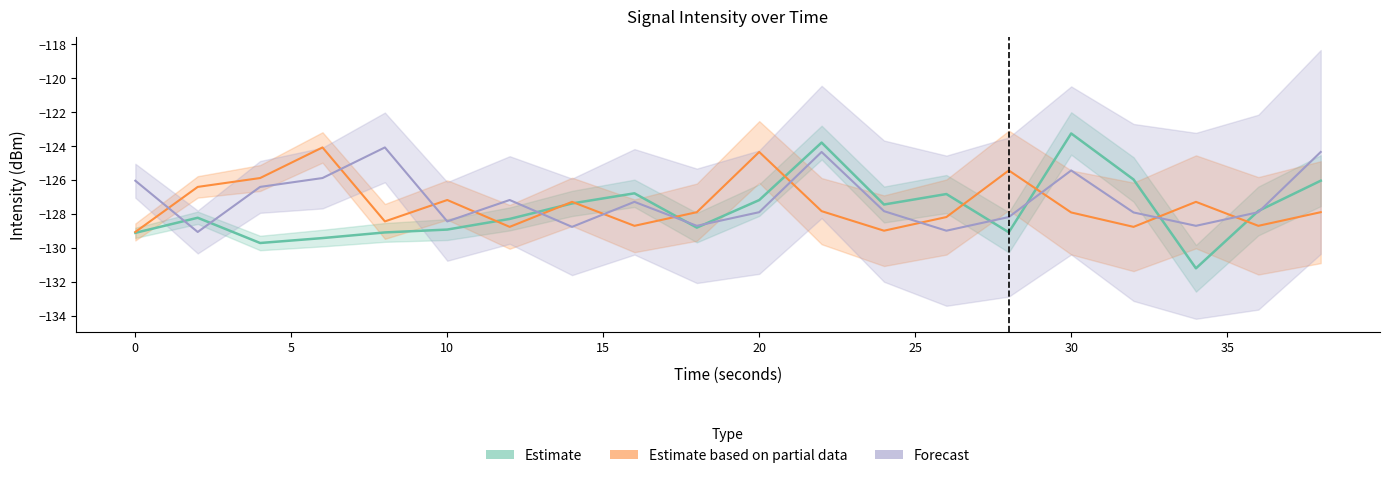

What is the spread (max minus min) of values at 16?

1.9